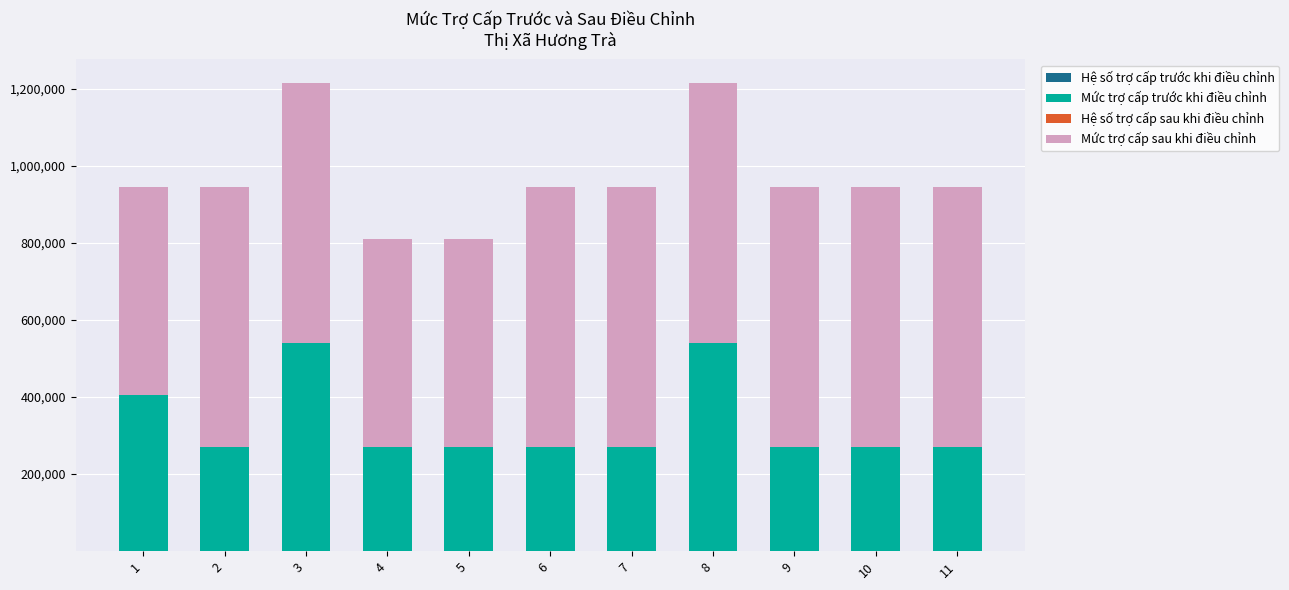

How many data points does each series have?

11